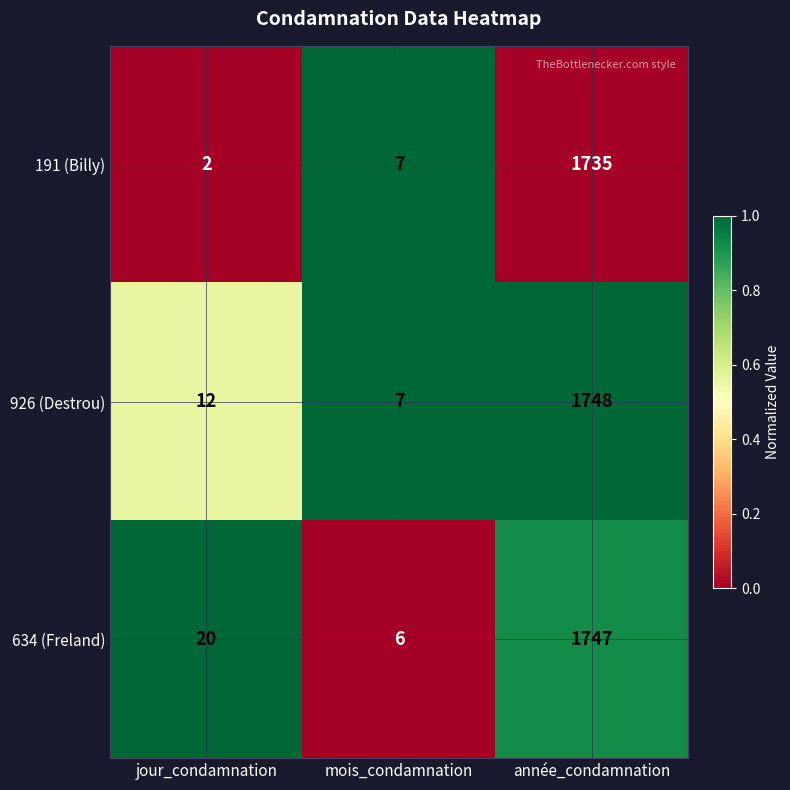

Is it true that 634 (Freland) equals 6 at mois_condamnation?

True